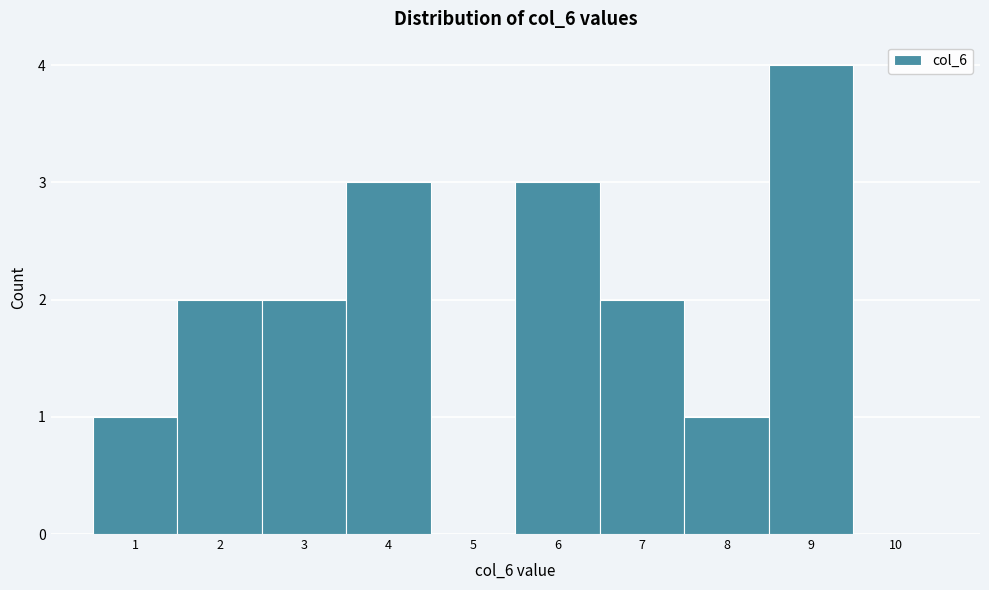

Reading left to right, transcribe this chart: for each bar, give the range it covers on the x-axis and its height. The values are not printed on the chart, so give them approximately, as read against the axis.

0.5 to 1.5: 1
1.5 to 2.5: 2
2.5 to 3.5: 2
3.5 to 4.5: 3
4.5 to 5.5: 0
5.5 to 6.5: 3
6.5 to 7.5: 2
7.5 to 8.5: 1
8.5 to 9.5: 4
9.5 to 10.5: 0